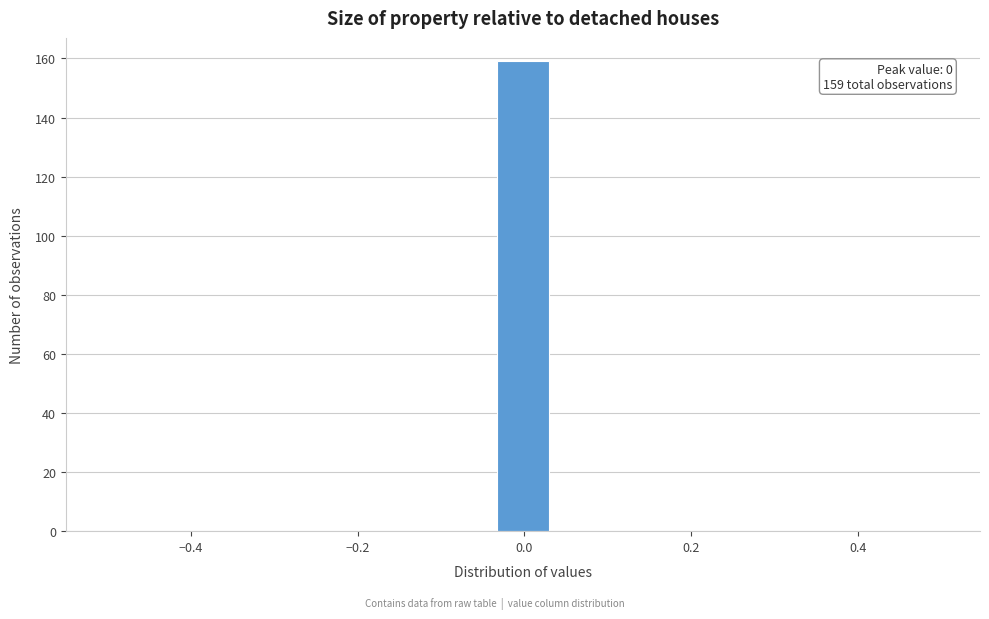

Read against the x-axis, roughly where is the centre of the tallest bar?

0.00